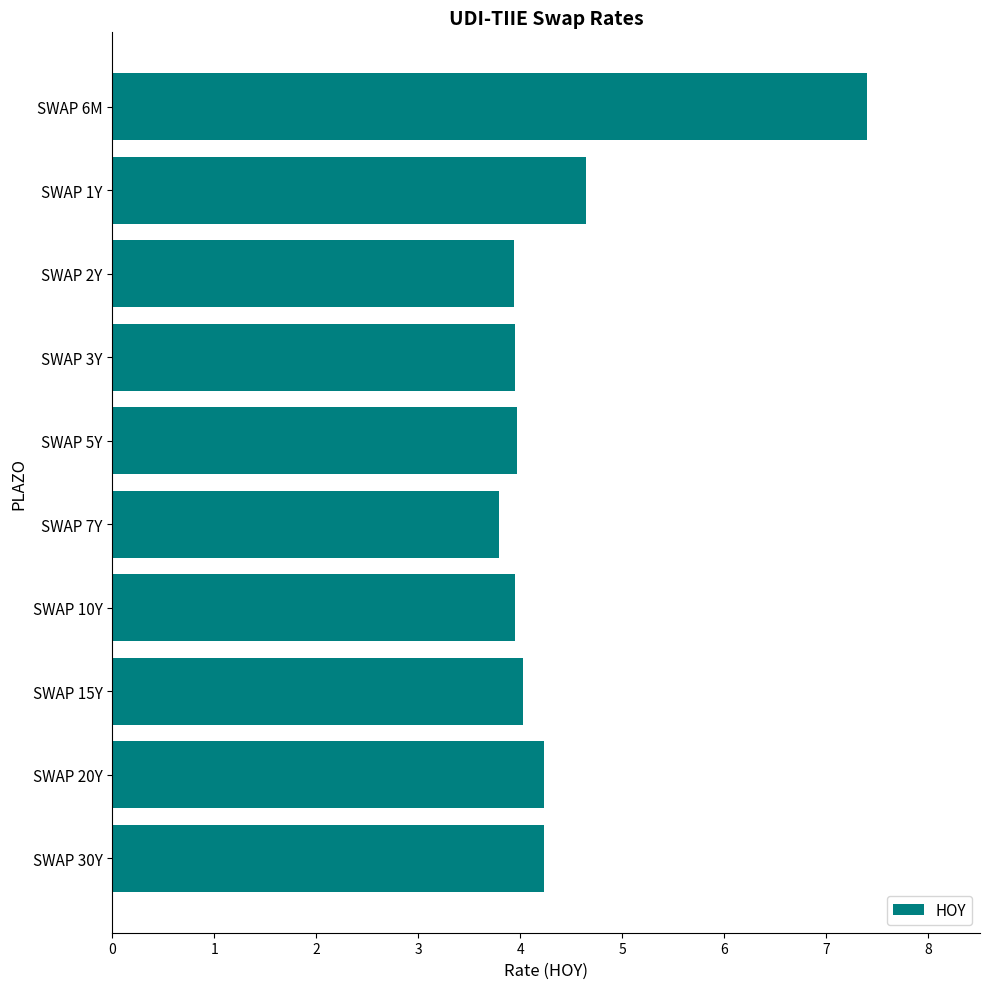

Between SWAP 7Y and SWAP 20Y, which is larger?

SWAP 20Y